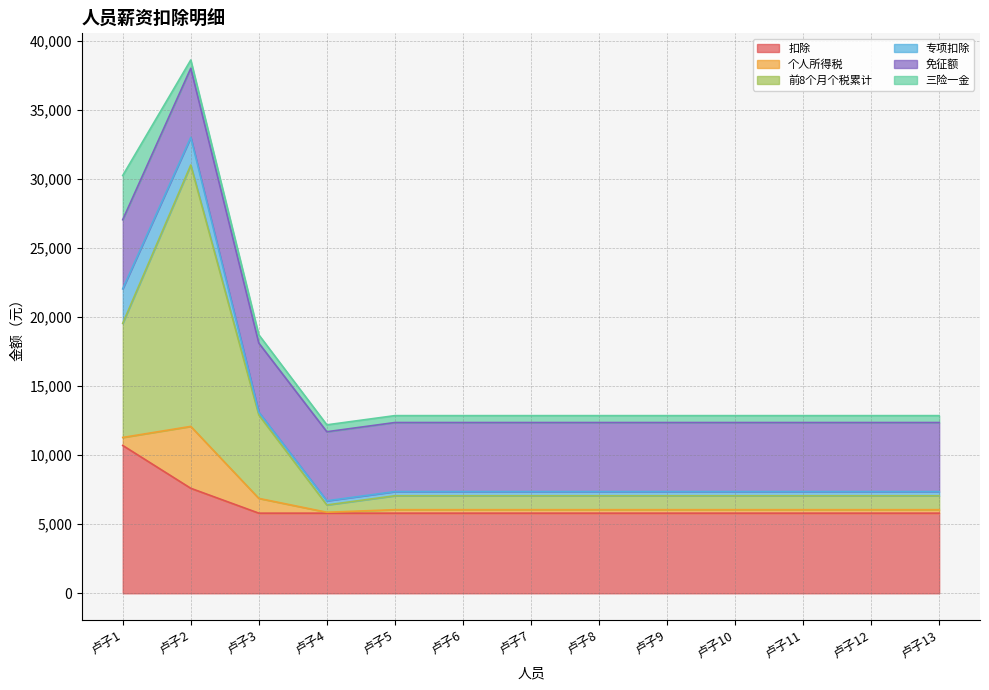

What are all the series names shown in the legend?

扣除, 个人所得税, 前8个月个税累计, 专项扣除, 免征额, 三险一金